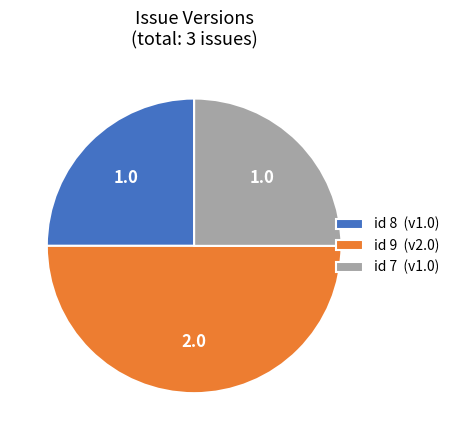

Is the sum of id 8 (v1.0) and id 9 (v2.0) greater than half?

Yes